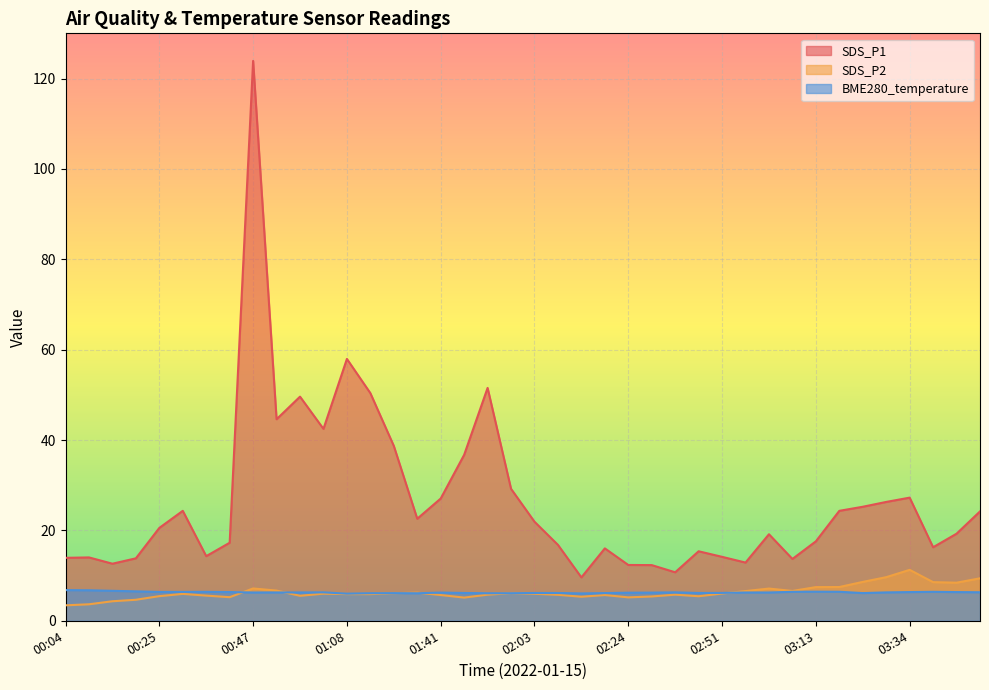

What is the difference between the highest and lowest values at 01:47?

31.6